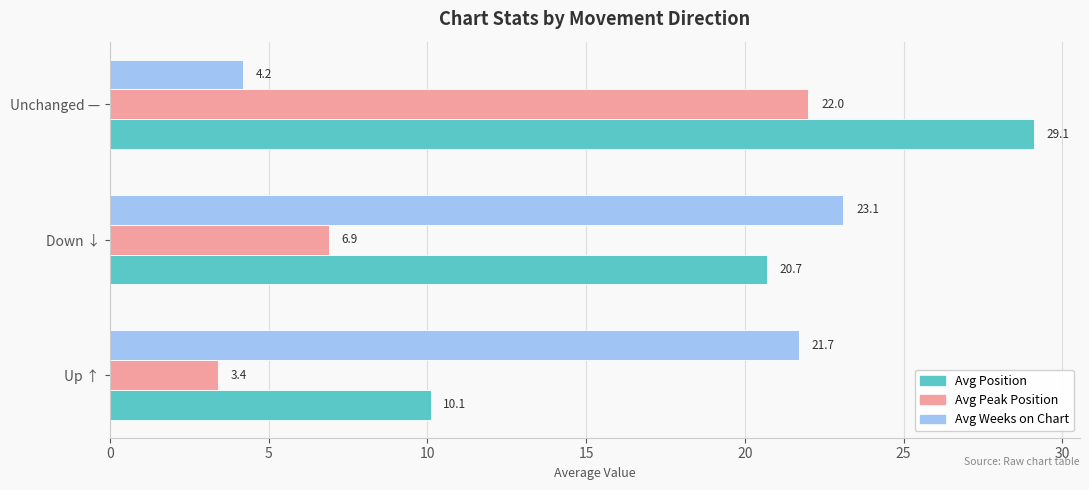

List the series in order of their peak value, highest first.

Avg Position, Avg Weeks on Chart, Avg Peak Position